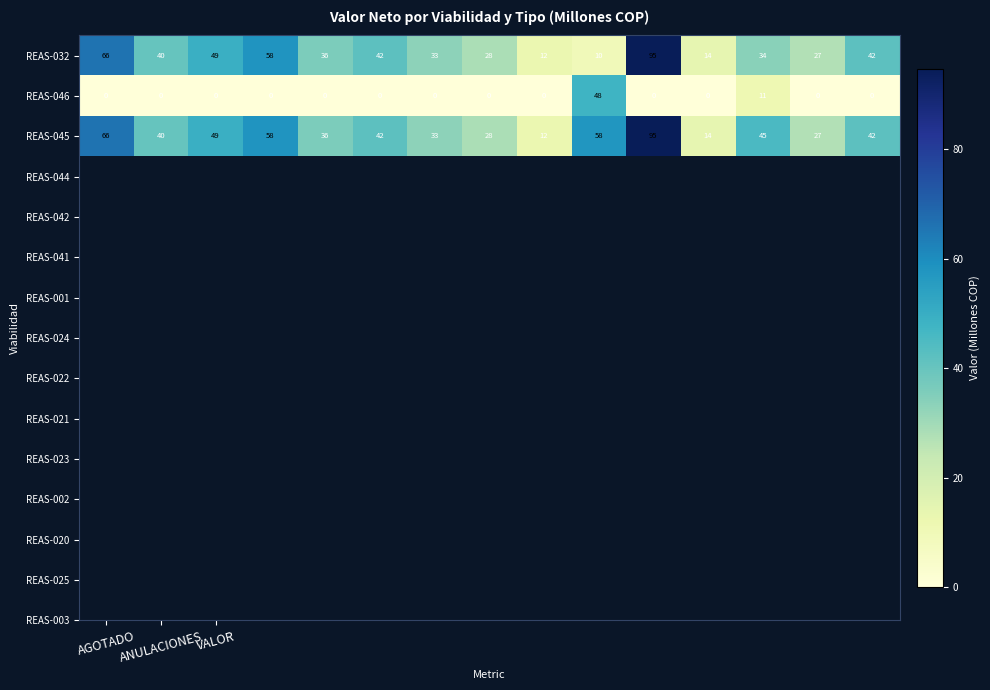

Count the number of data series in this chart.

3